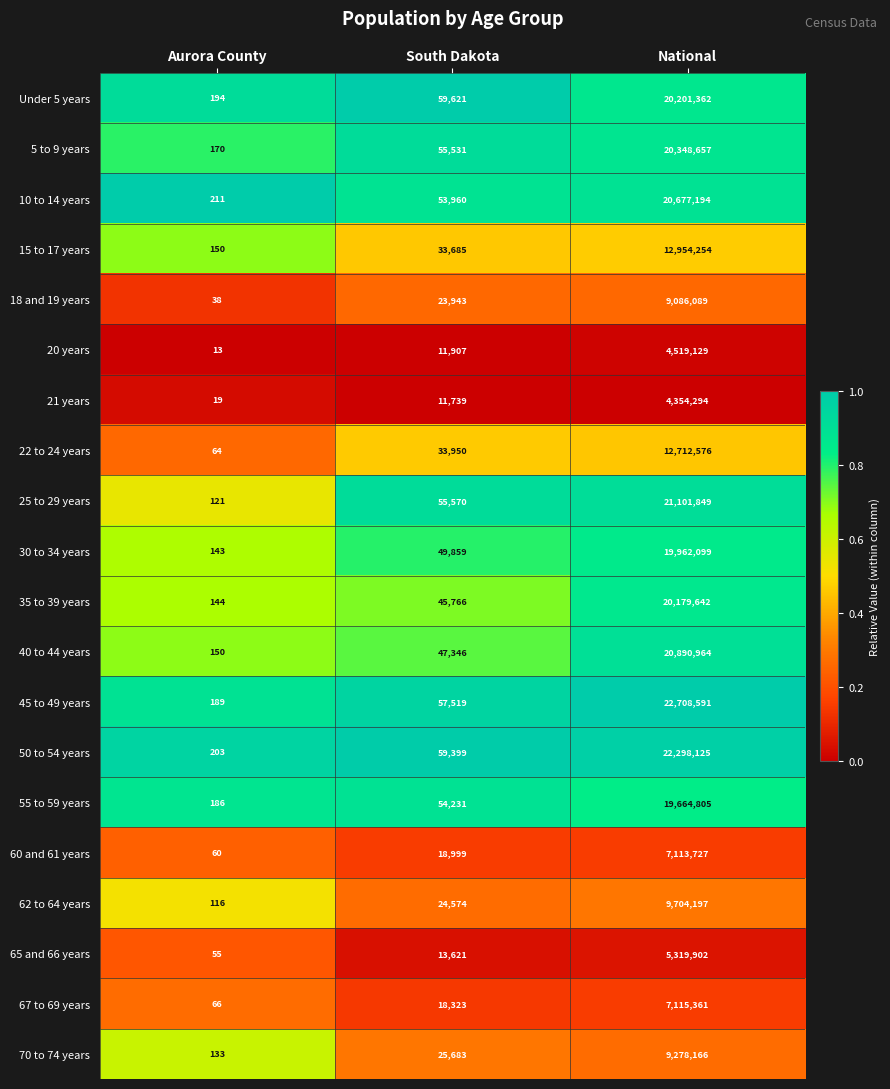

At which category is the sum across all series the highest?

National